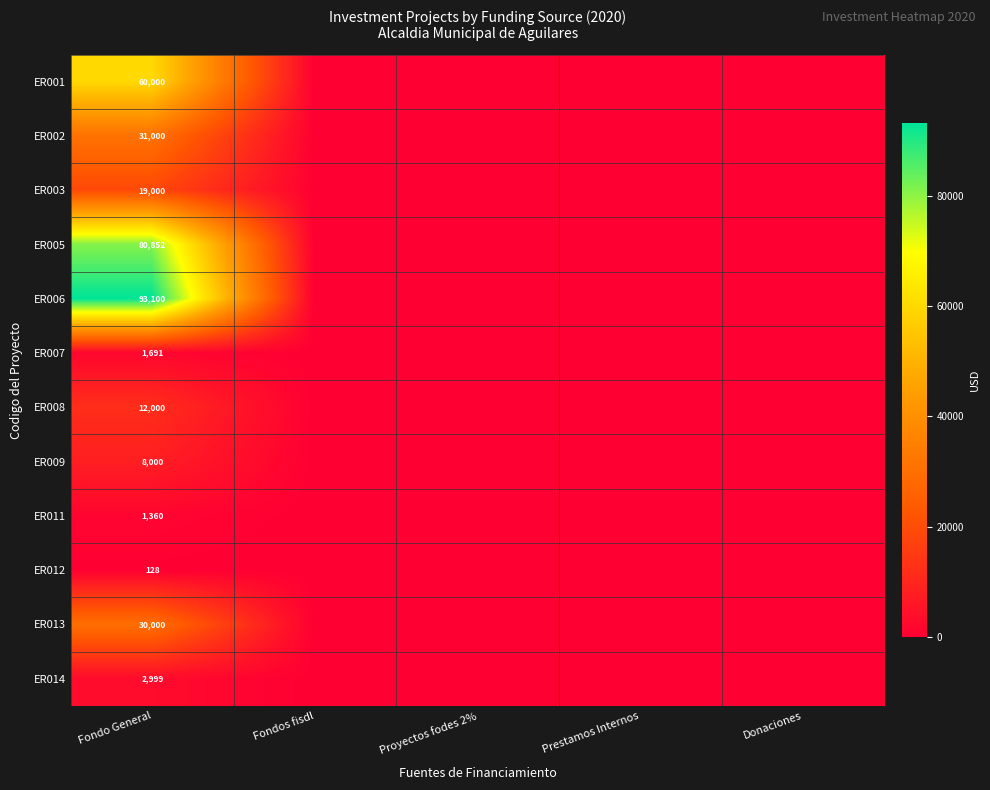

At how many categories does at least one series exceed 6557?

1